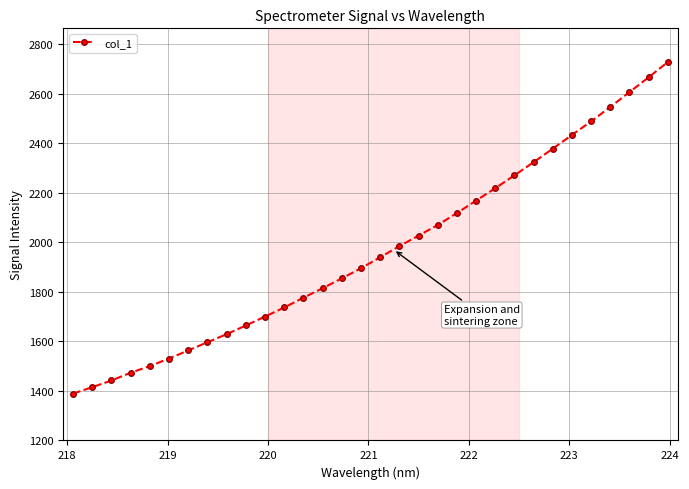

What is the minimum value shown in the chart?

1389.4